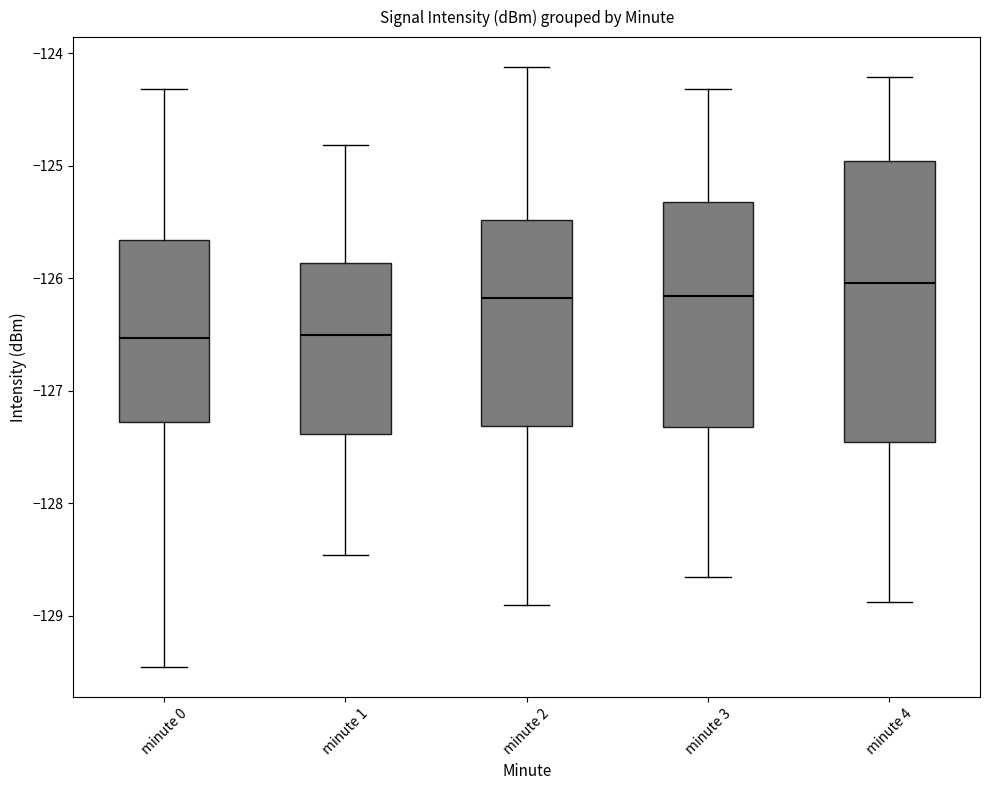

Which box's median line is the highest?

minute 4